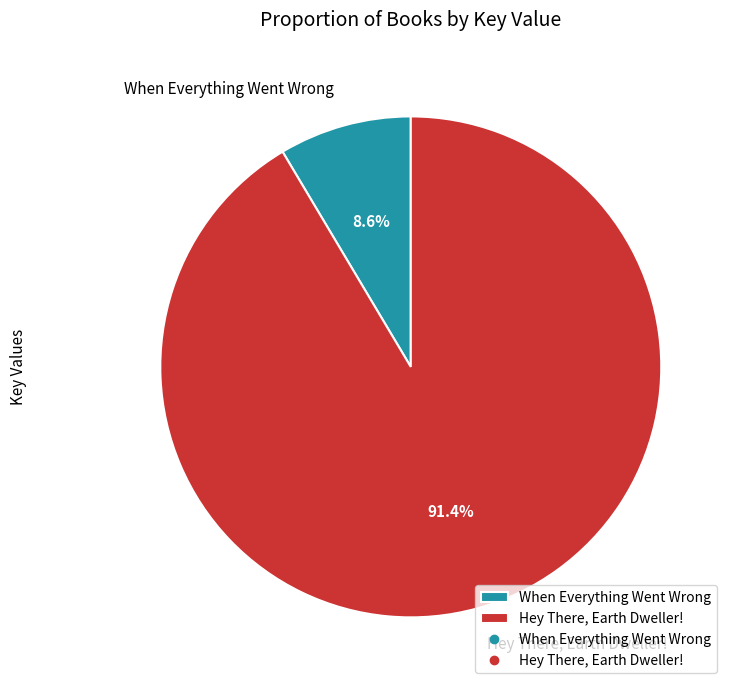

What is the largest slice in the pie chart?

Hey There, Earth Dweller!